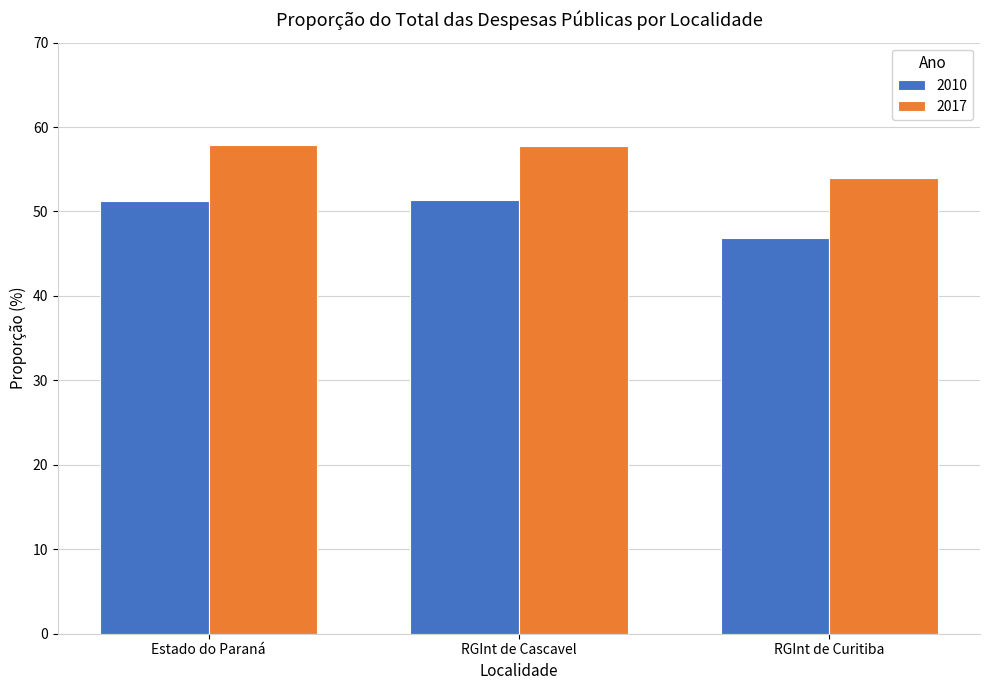

Rank the series by their average value, from highest to lowest.

2017, 2010